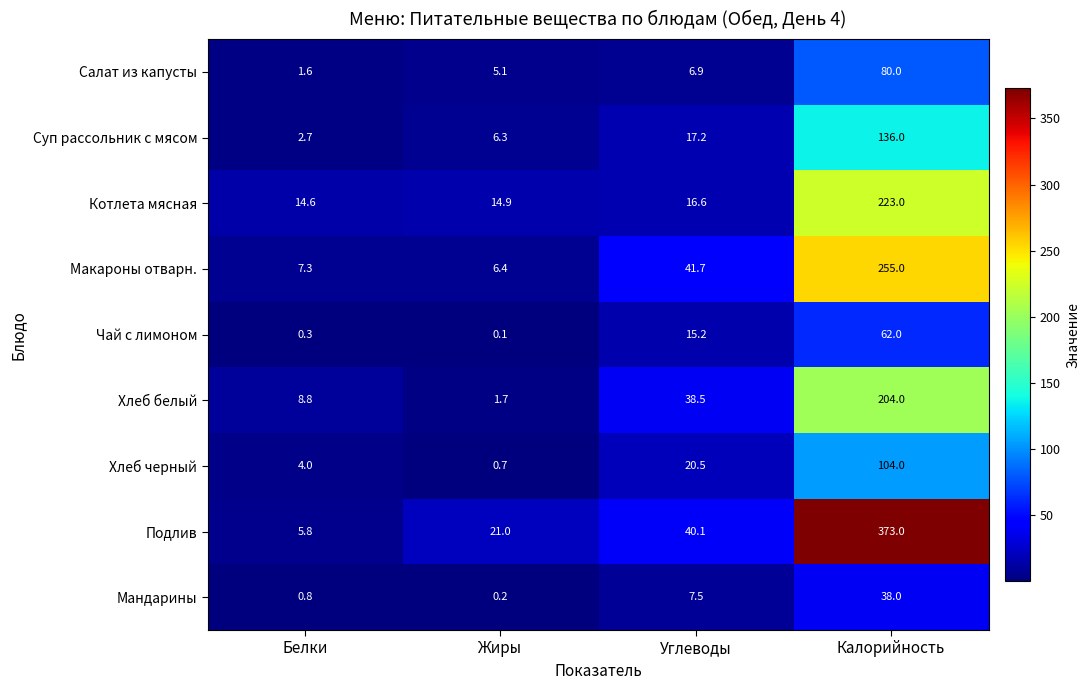

Between Белки and Жиры, which series saw the biggest shift?

Подлив